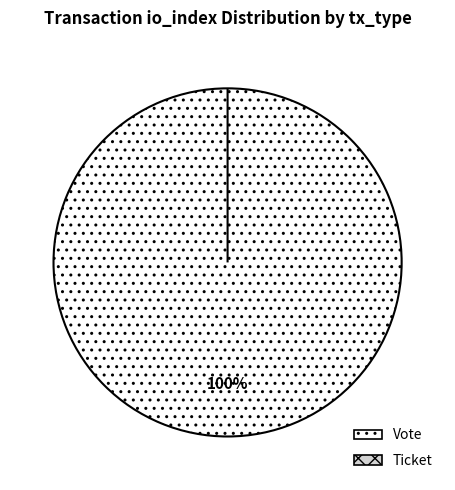

Is it true that Vote (io_index=1) is 95% of the pie?

False